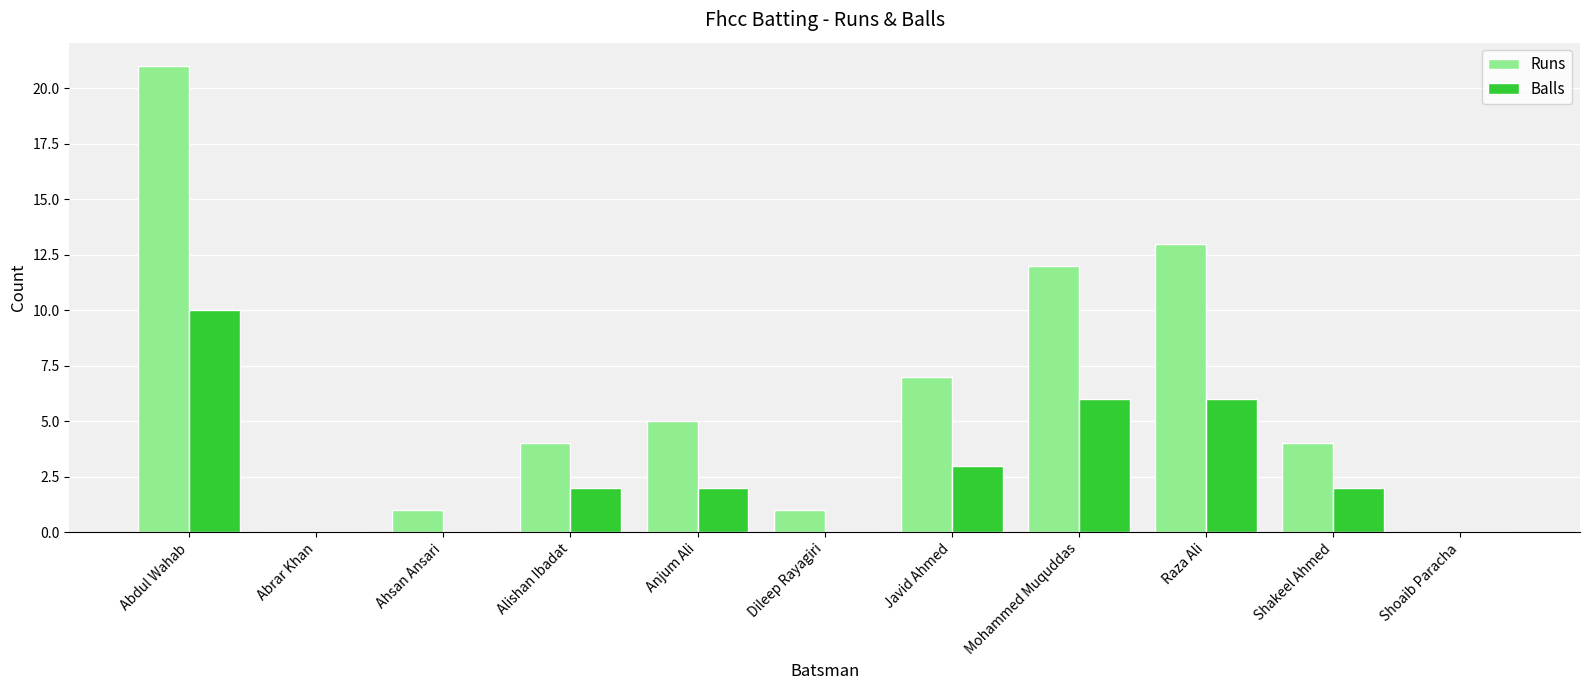

How many categories are shown in the chart?

11